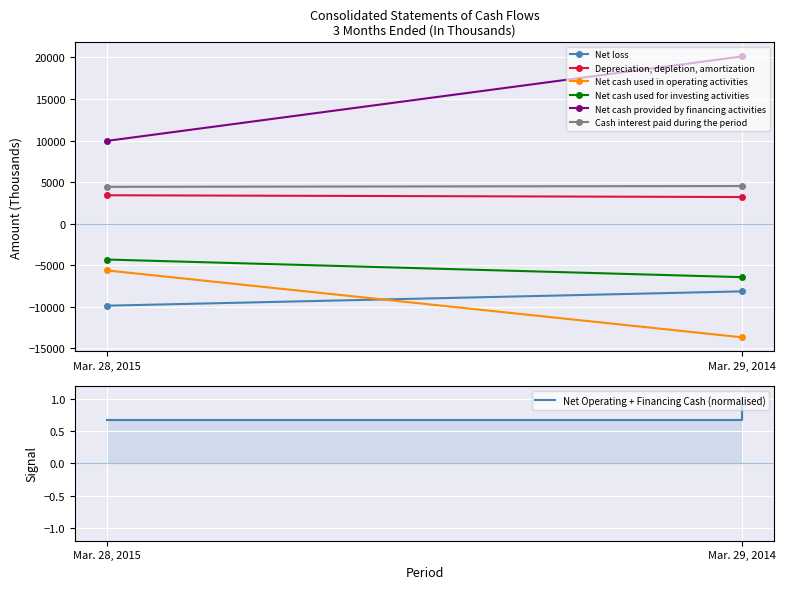

Is it true that Net loss equals -14280 at Mar. 28, 2015?

False